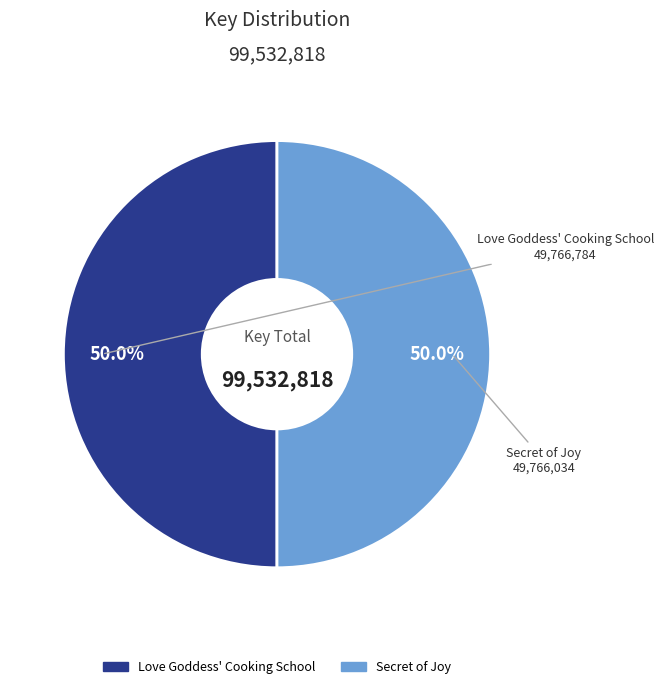

The Love Goddess' Cooking School slice represents 50% of the pie. True or false?

True